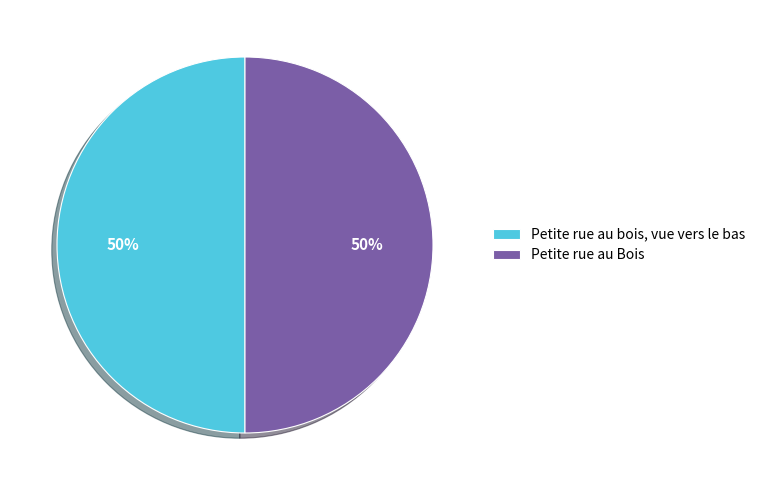

Combined, do Petite rue au bois, vue vers le bas and Petite rue au Bois account for over 50%?

Yes